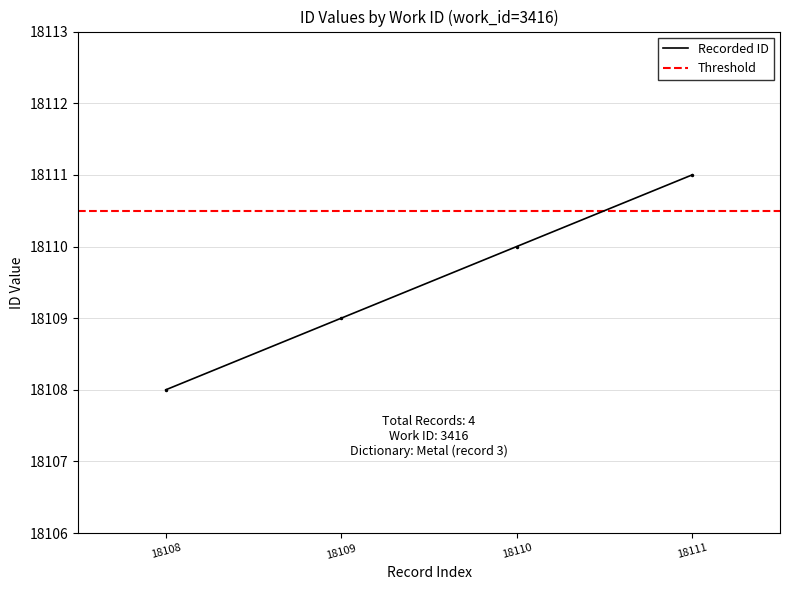

What is the difference between the maximum and minimum values?

3